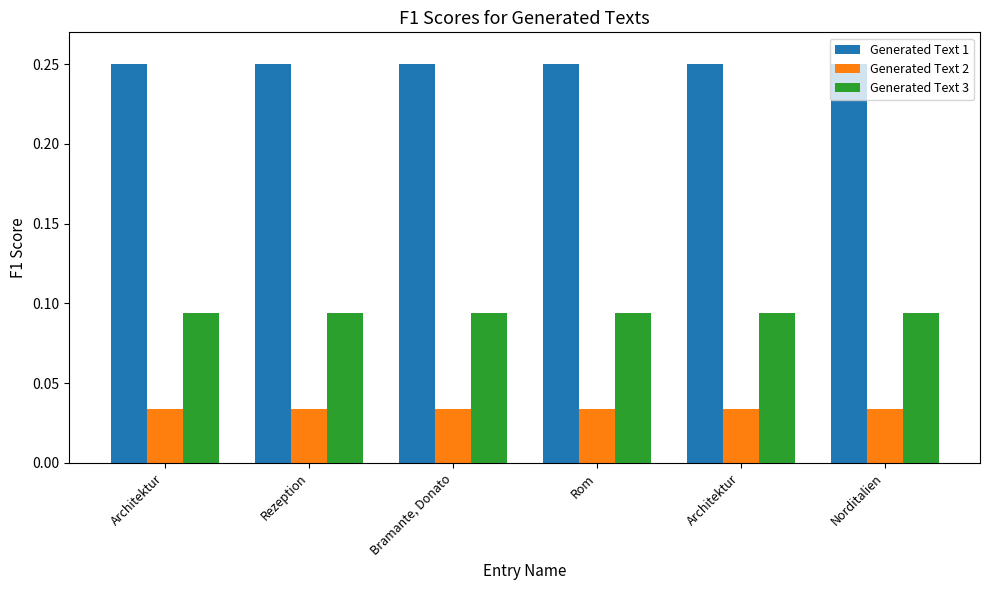

Which series has the widest spread of values?

Generated Text 1